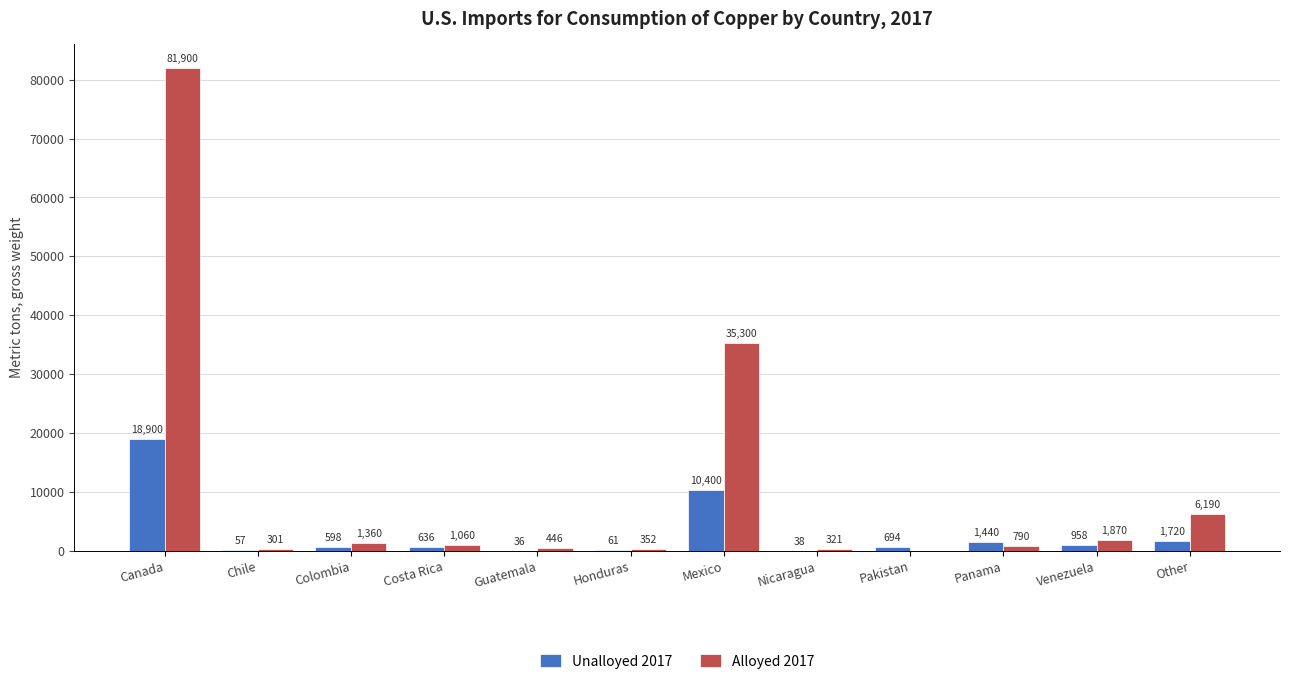

True or false: Alloyed 2017 has a value of 35300 at Mexico.

True